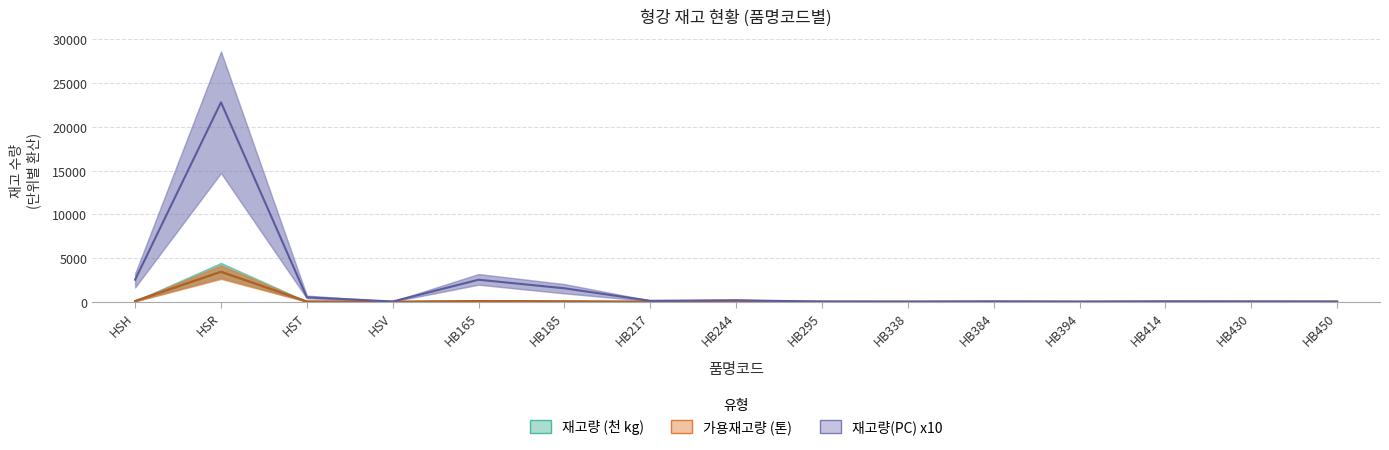

What is the value of the 재고량 (천 kg) point at the 6th from the left?

52.9